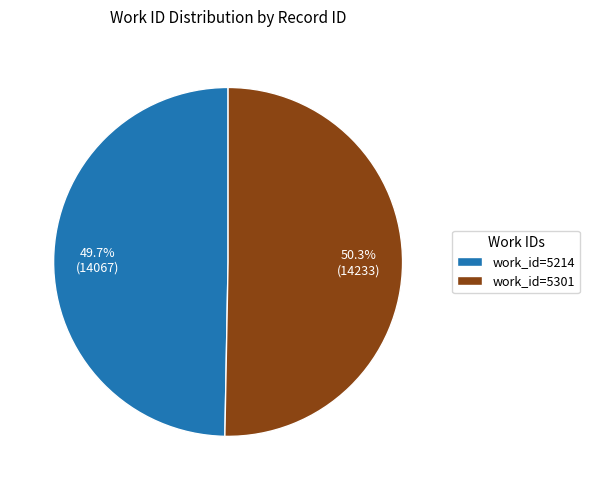

How much of the chart is everything except work_id=5301?

49.7%